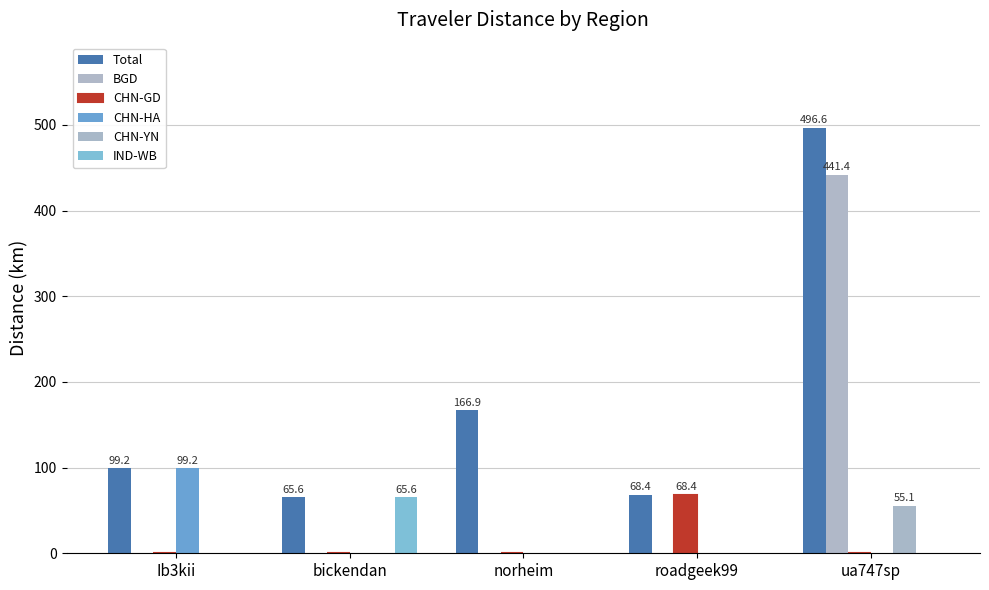

How many values in the CHN-HA series exceed 0?

1